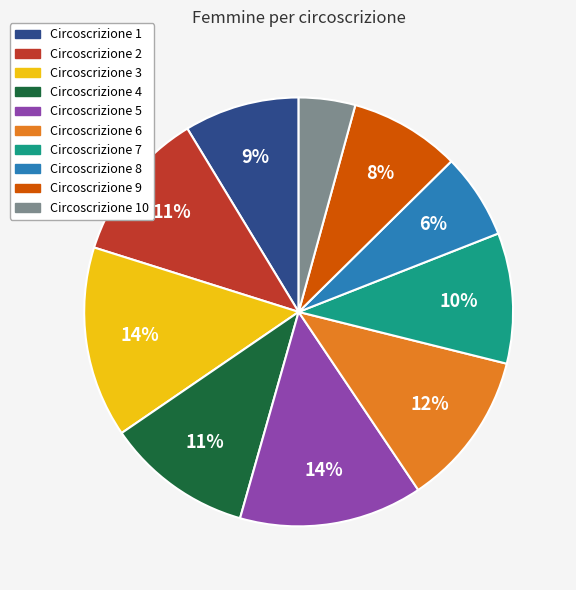

To the nearest percent, what is the difference between the largest and smallest slice percentages?

10%